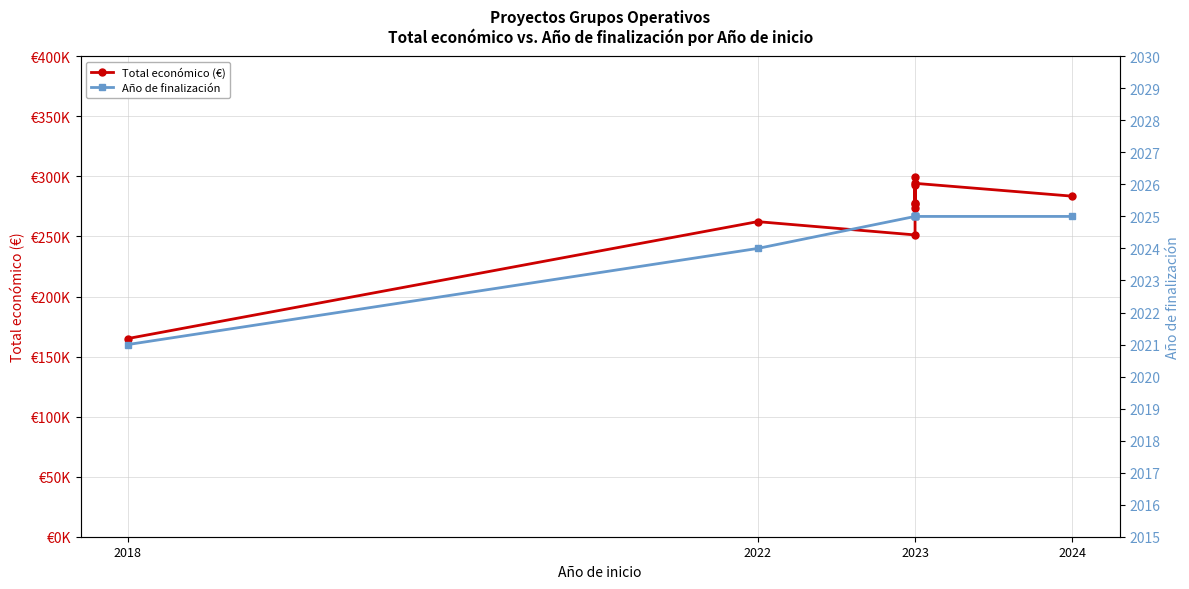

How many lines are shown in the chart?

2